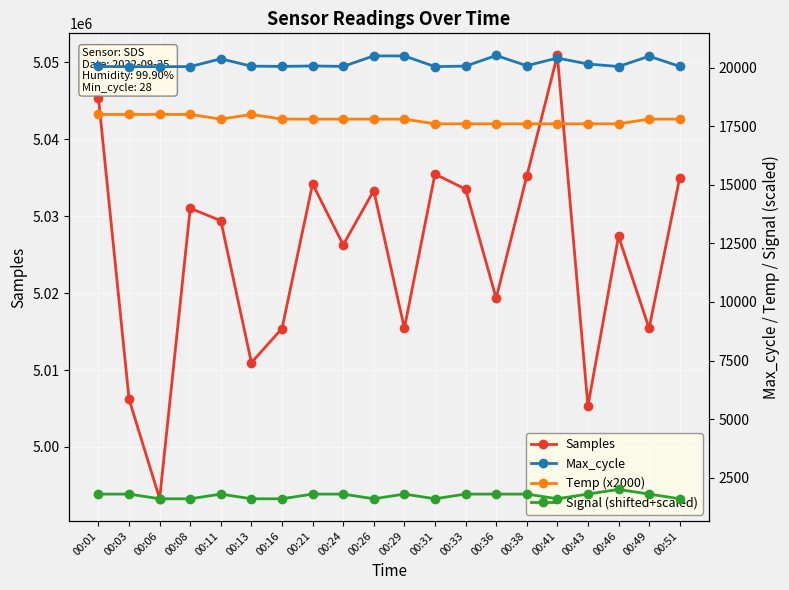

How many lines are shown in the chart?

4